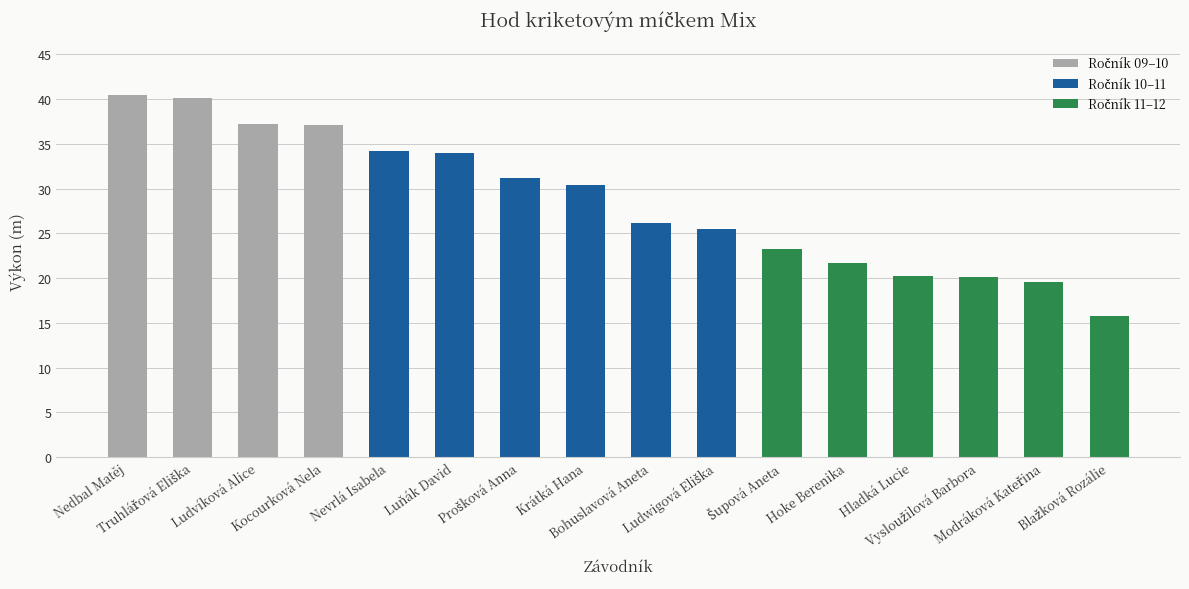

What is the difference between the second highest and minimum values?

24.4